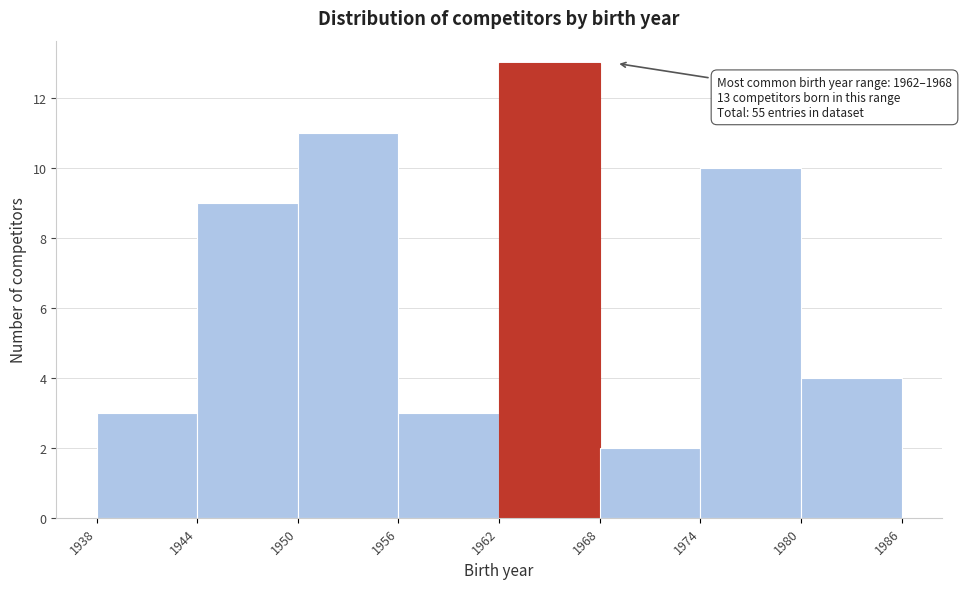

Over which range of the x-axis is the bar tallest?

1962 to 1968